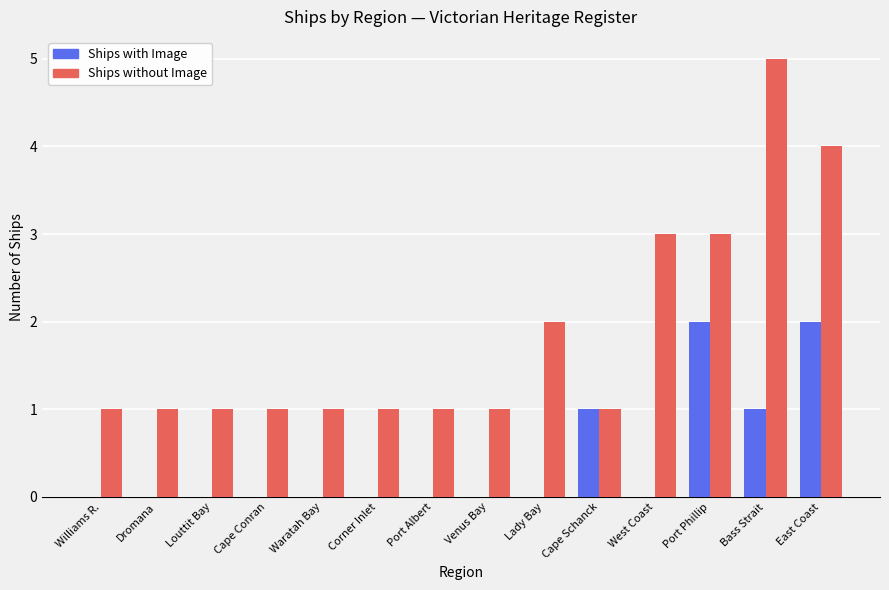

Reading left to right, extract all data points from this chart.

Ships with Image: 0	0	0	0	0	0	0	0	0	1	0	2	1	2
Ships without Image: 1	1	1	1	1	1	1	1	2	1	3	3	5	4